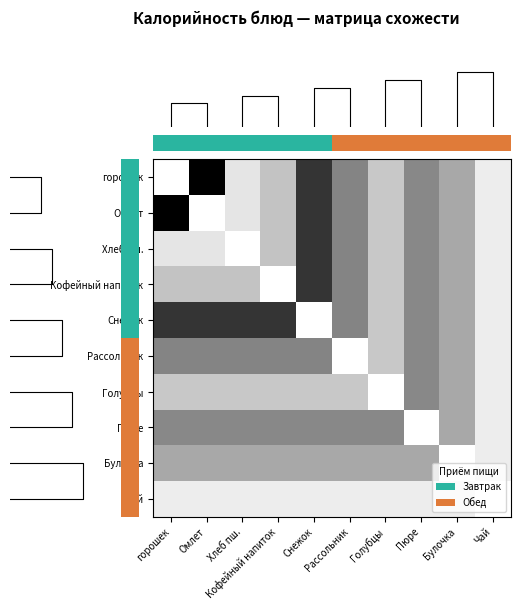

At which category does the chart reach its peak across all series?

Омлет